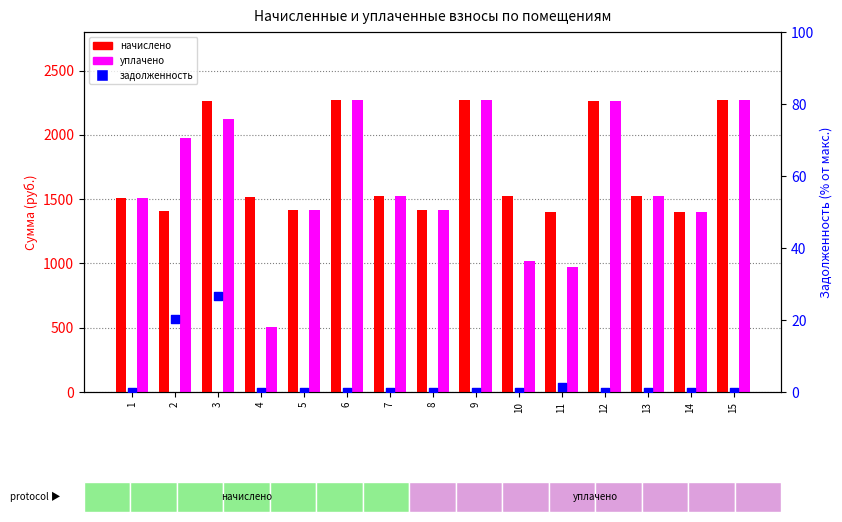

Which series has the widest spread of Y values?

уплачено